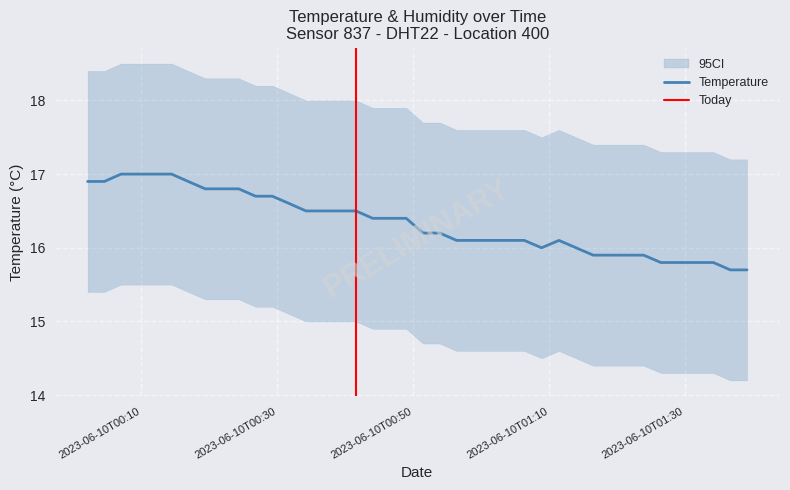

Between 2023-06-10T00:09:30 and 2023-06-10T00:58:49, which is larger?

2023-06-10T00:09:30